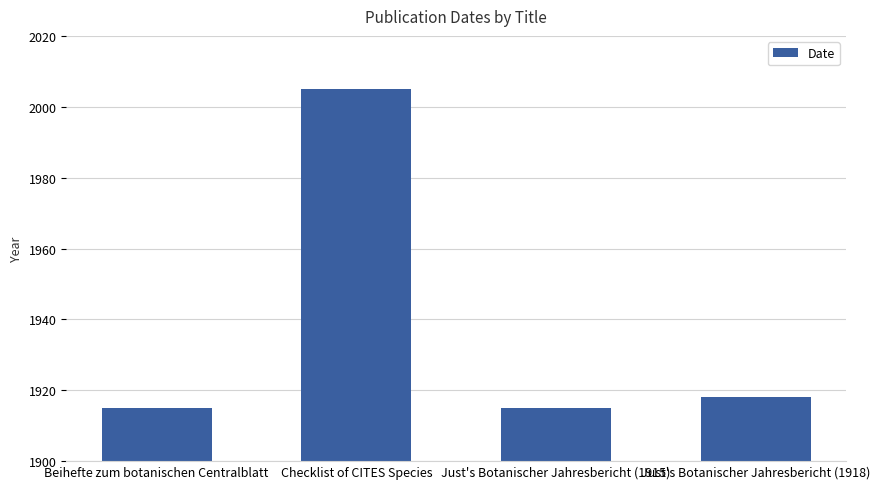

What is the minimum value shown in the chart?

1915